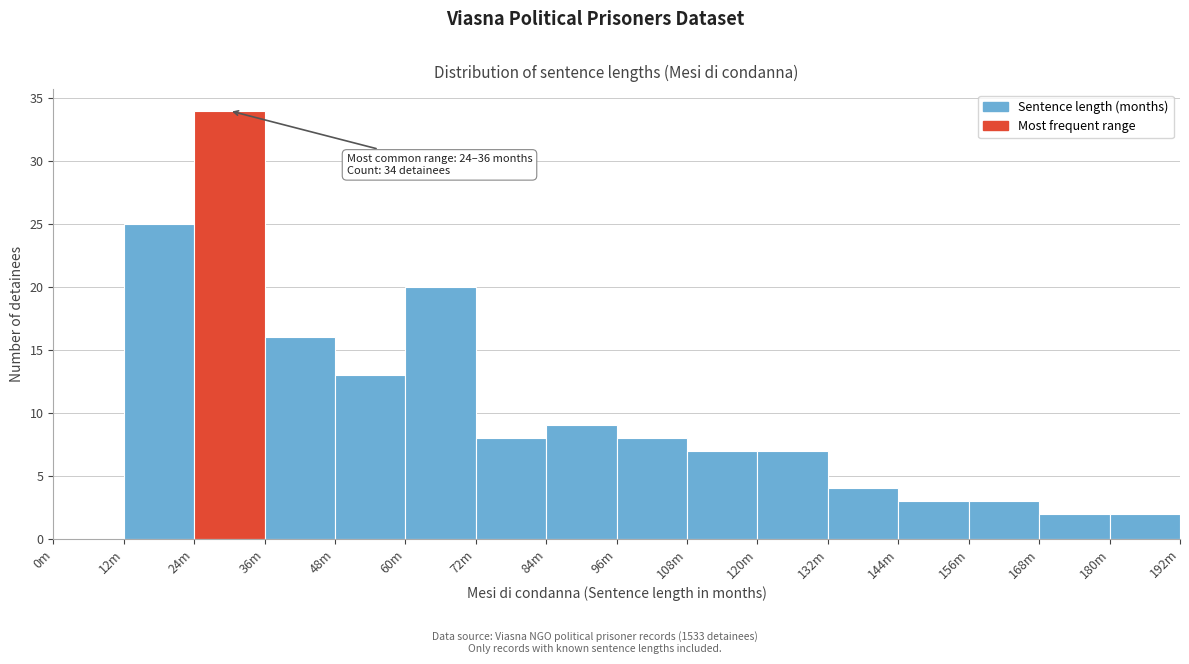

Reading left to right, what are all the values shown in this chart?

0m=0	12m=25	24m=34	36m=16	48m=13	60m=20	72m=8	84m=9	96m=8	108m=7	120m=7	132m=4	144m=3	156m=3	168m=2	180m=2